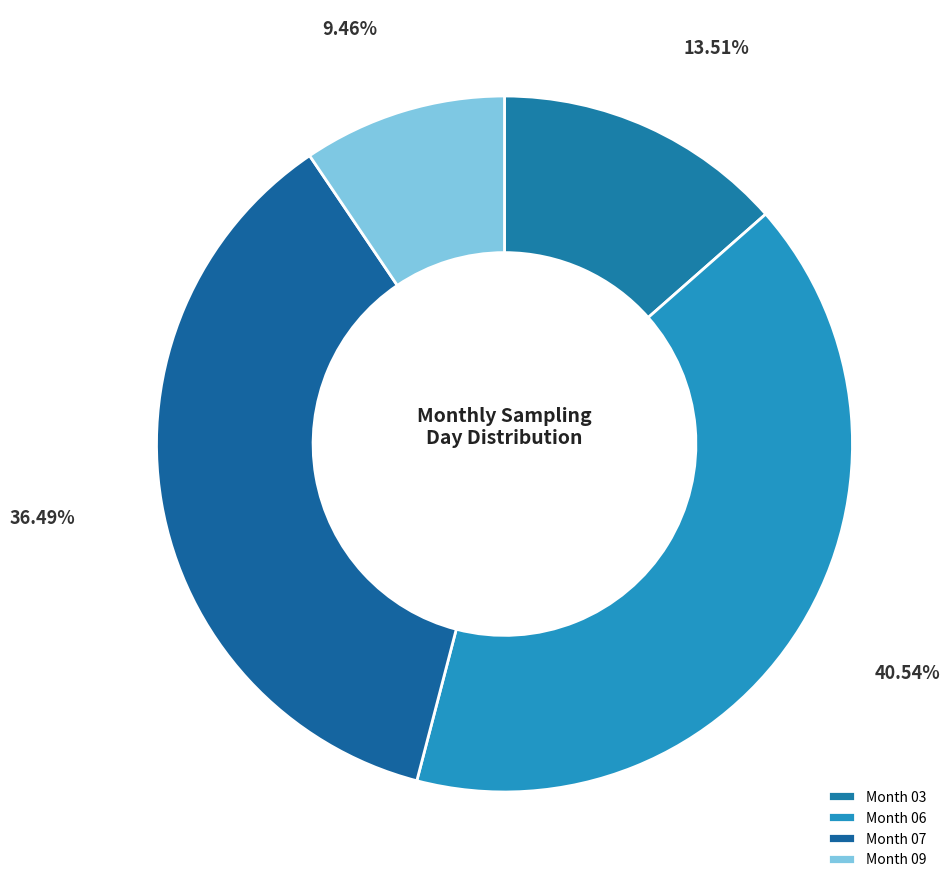

Is there a majority slice in this chart?

No